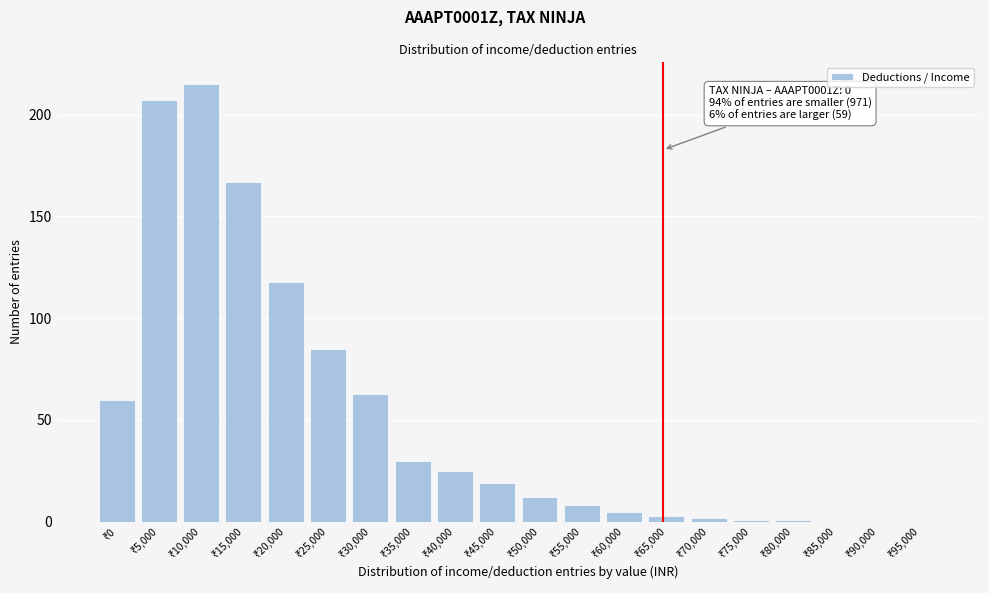

What is the maximum value shown in the chart?

215